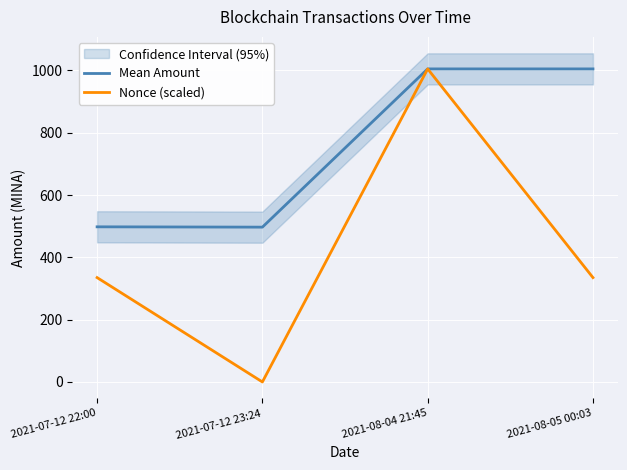

What is the label of the 4th point from the left?

2021-08-05 00:03